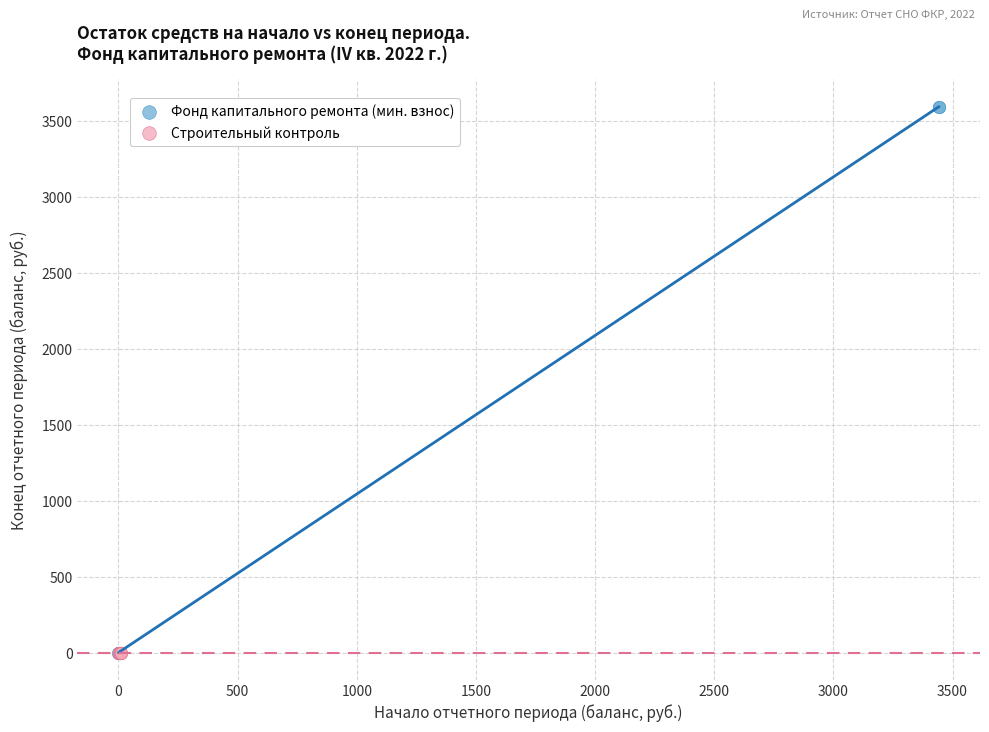

Which series contains the highest Y value?

Фонд капитального ремонта (мин. взнос)